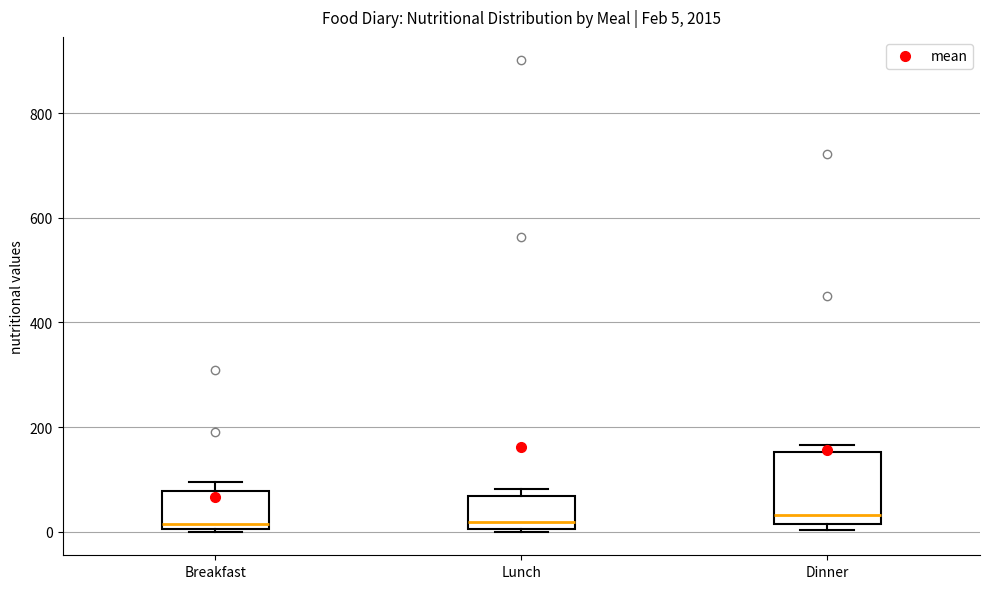

Which box is the tallest, from its lower edge to its upper edge?

Dinner